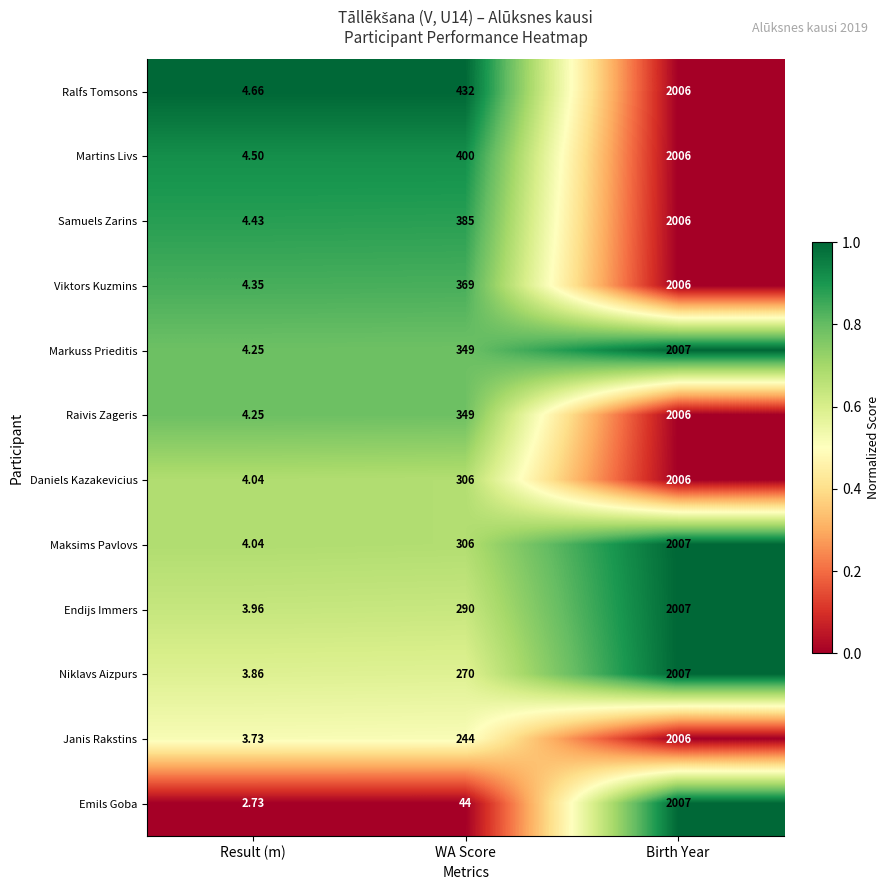

At which label is Niklavs Aizpurs closest to 1005?

WA Score